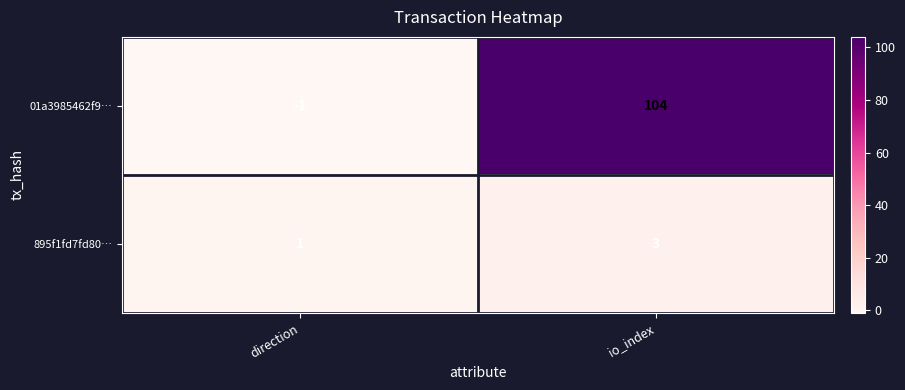

Rank the series at direction from highest to lowest value.

895f1fd7fd80…, 01a3985462f9…